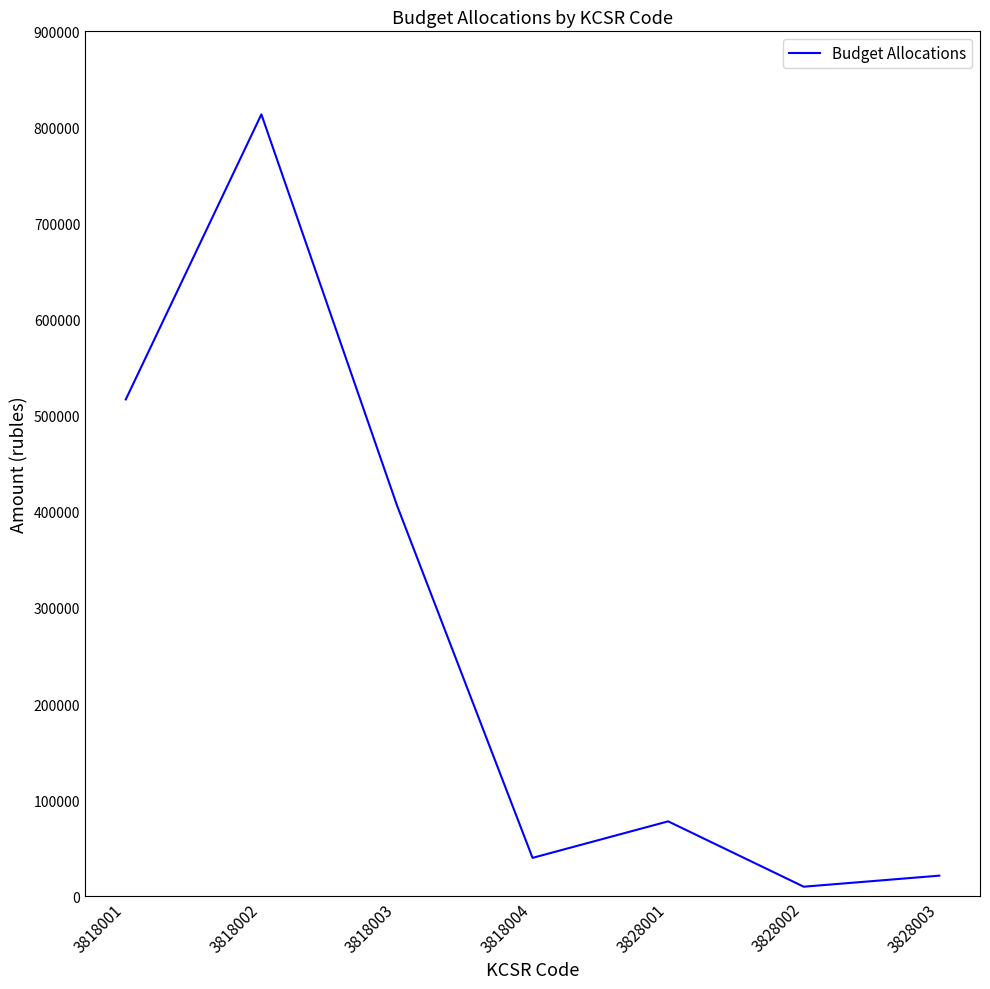

Read the value at 3828002, to the nearest 50.

10000